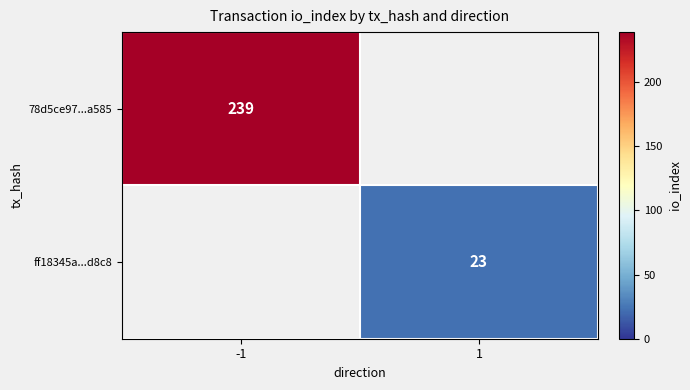

Is the value of 78d5ce97...a585 at -1 greater than the value of ff18345a...d8c8 at 1?

Yes